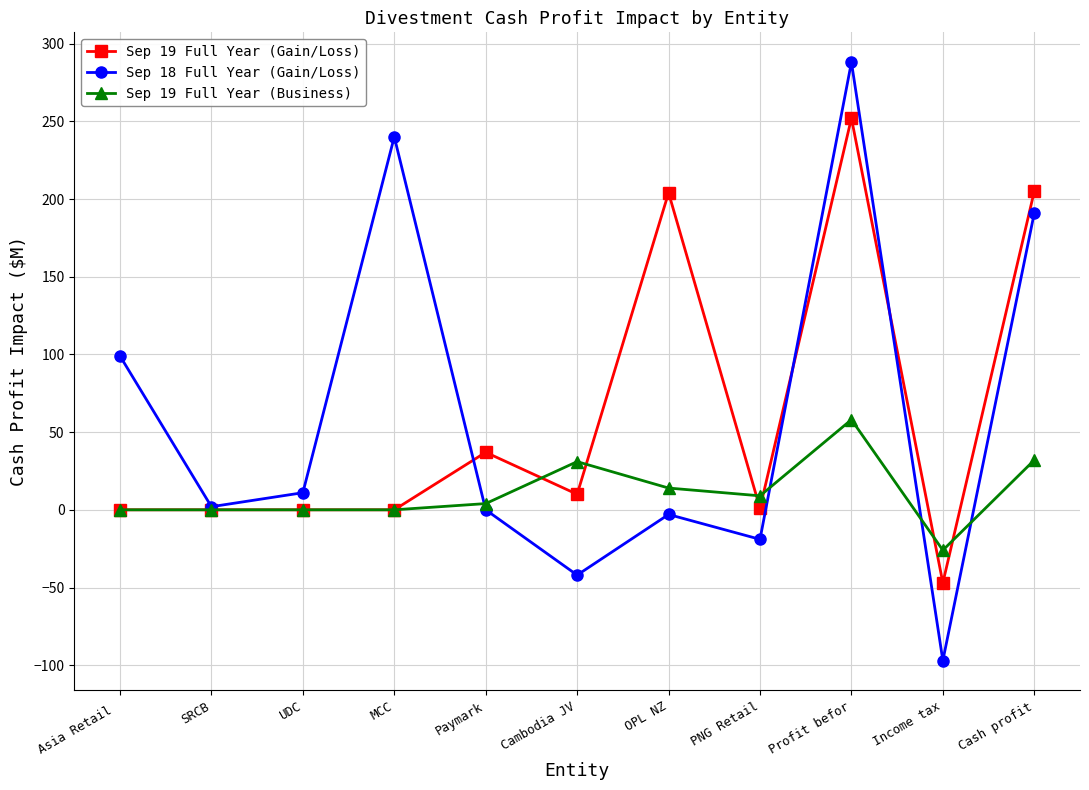

What is the sum of all Sep 19 Full Year (Business) values?

122